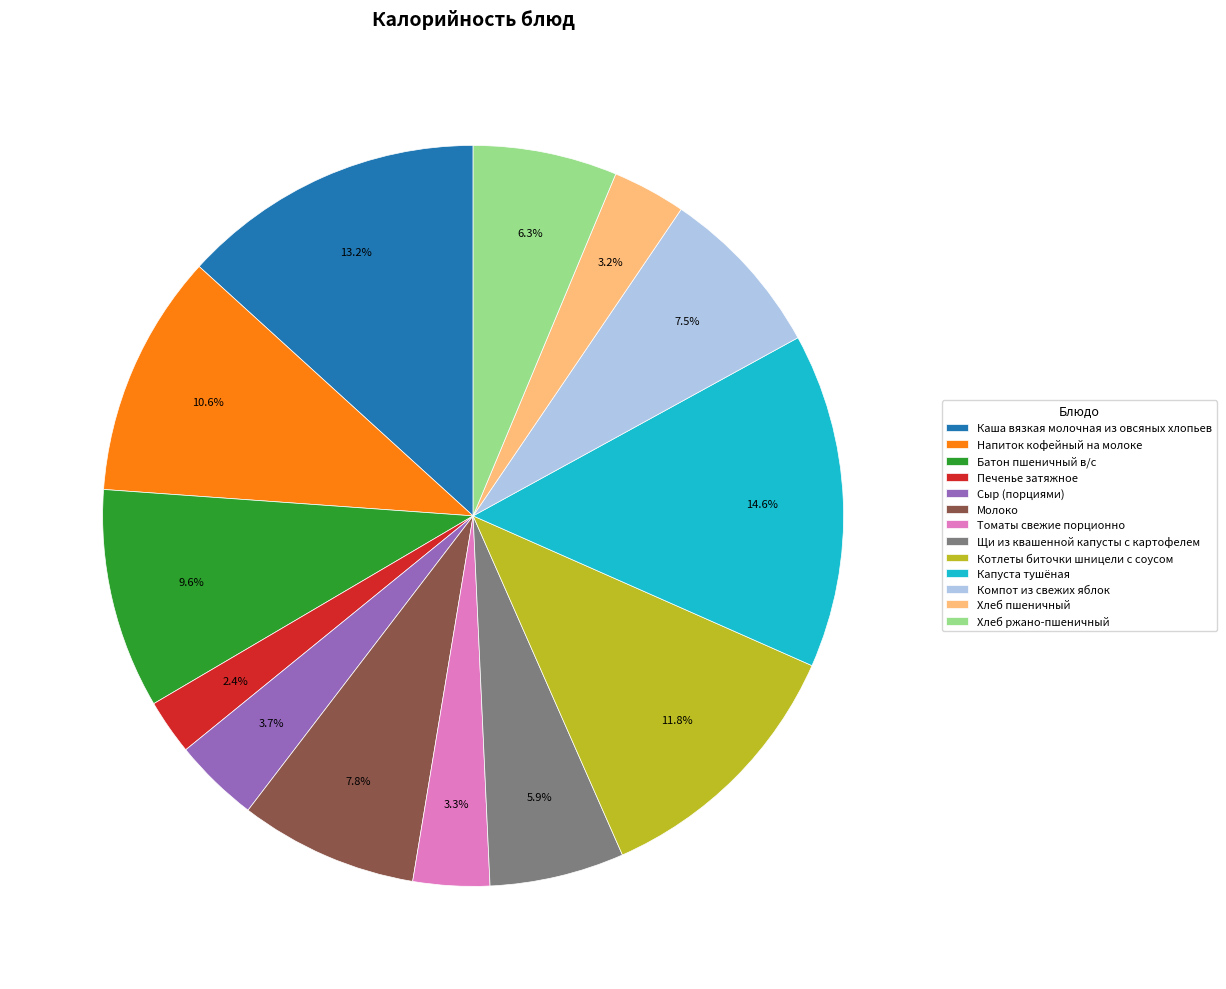

How many slices are in this pie chart?

13